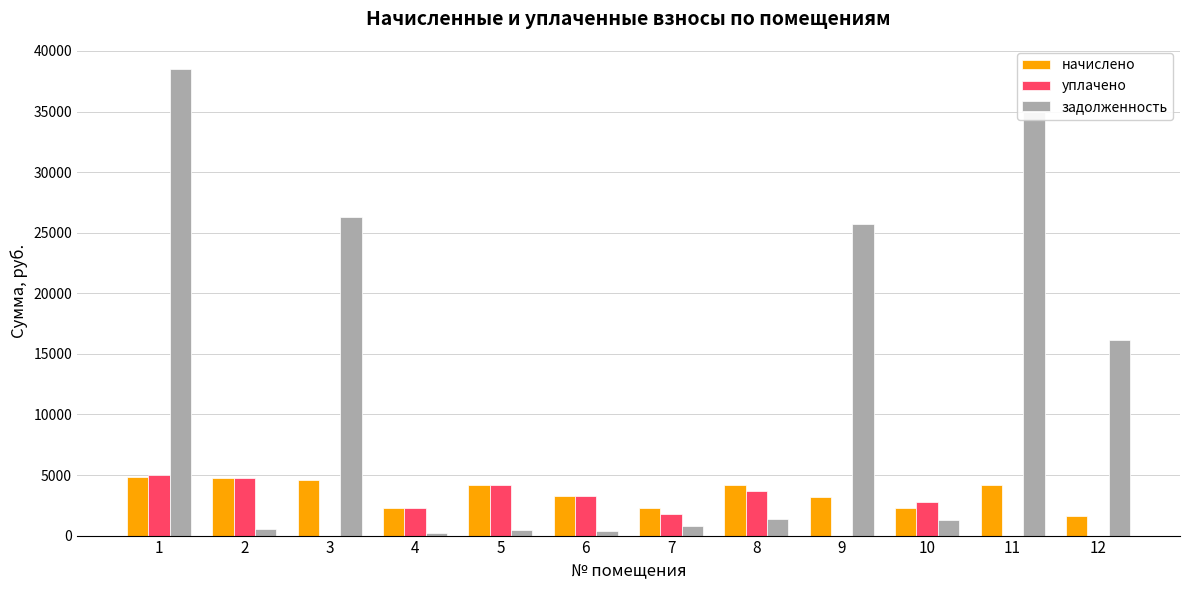

Count the number of data series in this chart.

3